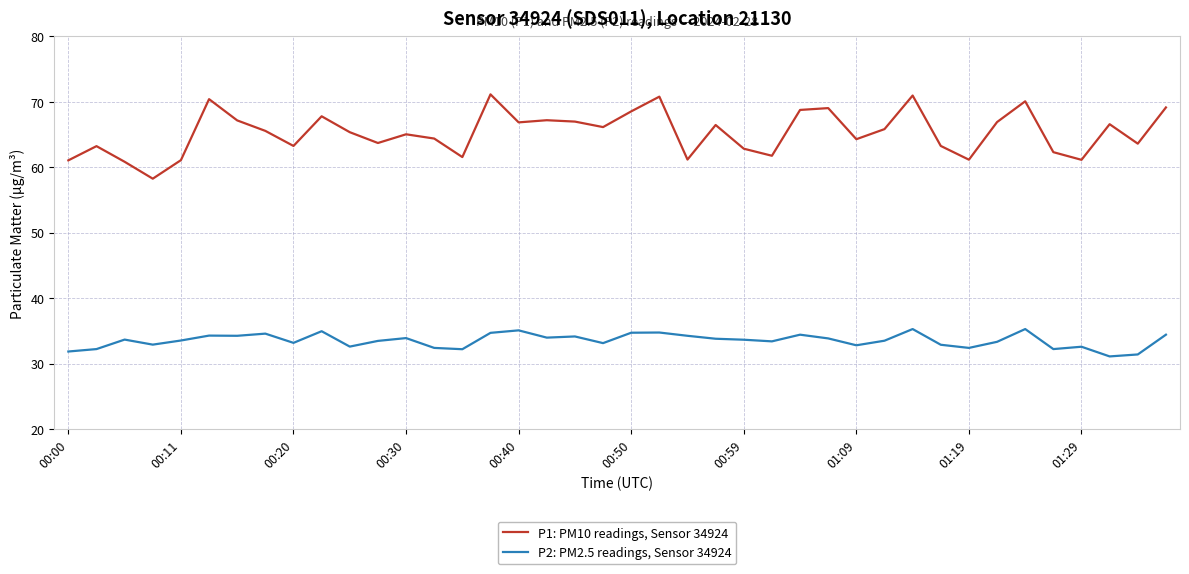

Which series has the largest total across all categories?

P1: PM10 readings, Sensor 34924